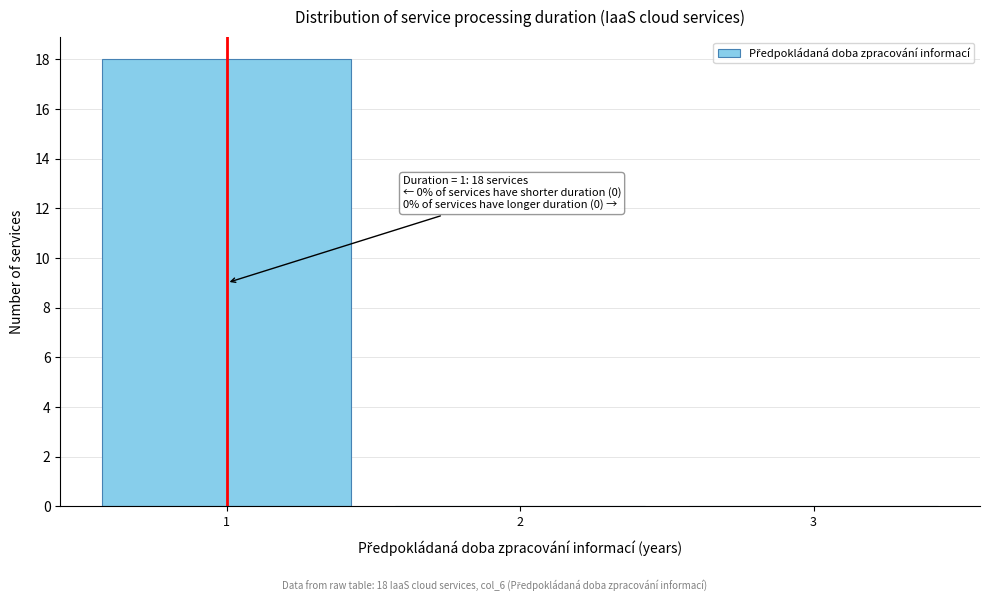

Over which range of the x-axis is the bar tallest?

0.5 to 1.5